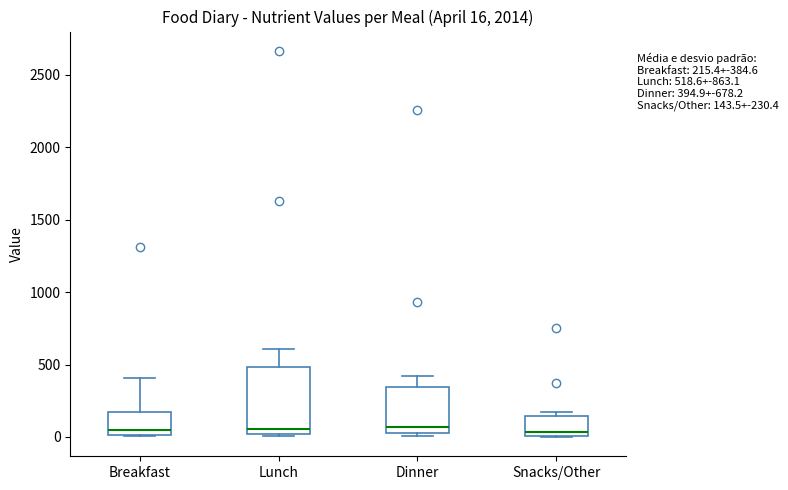

Comparing the boxes themselves (not the whiskers), which one is the tallest?

Lunch